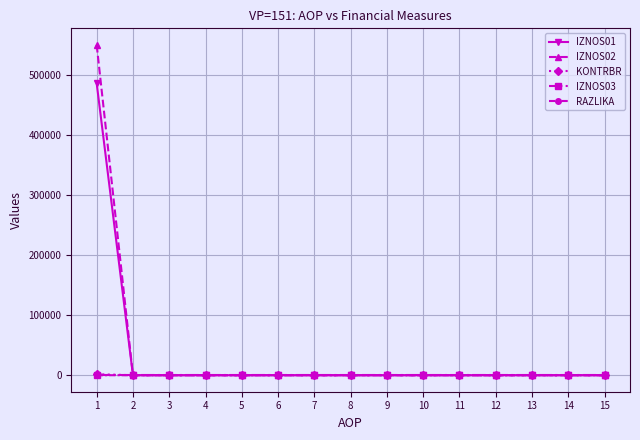

At how many categories does at least one series exceed 78350?

1